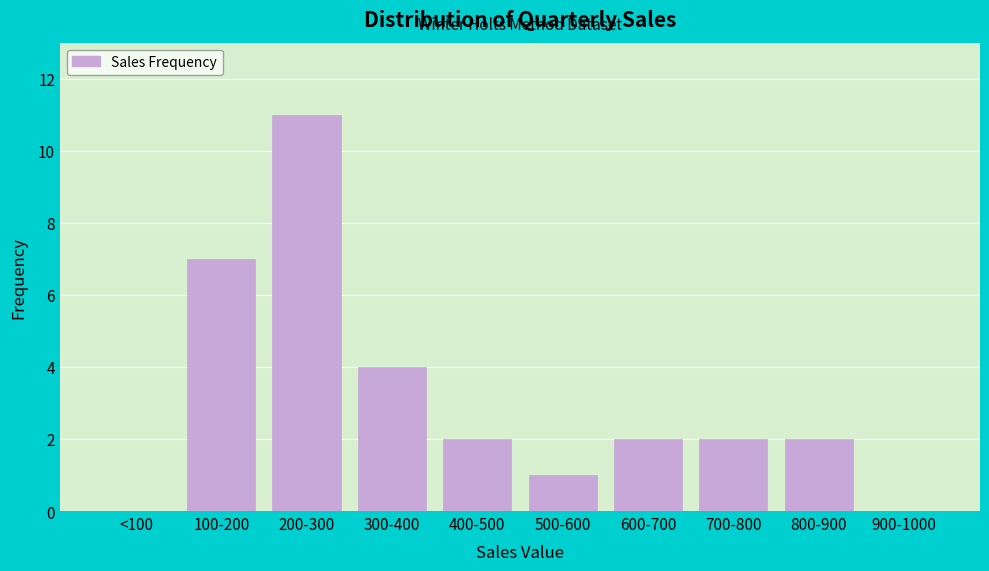

Reading right to left, transcribe all the data shown in this chart.

900-1000=0	800-900=2	700-800=2	600-700=2	500-600=1	400-500=2	300-400=4	200-300=11	100-200=7	<100=0